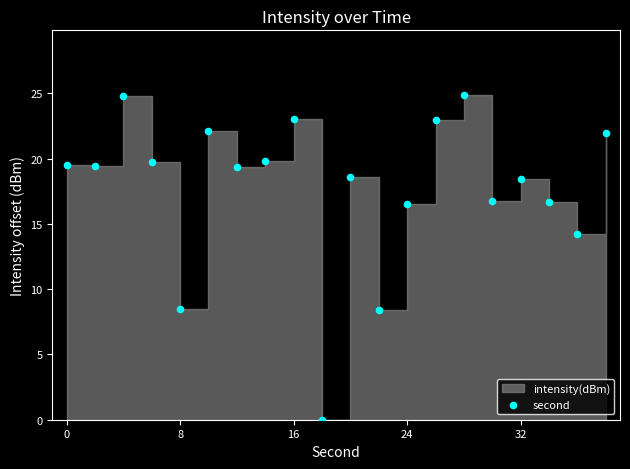

What Y value in the scatter plot is closest to 12?

14.2